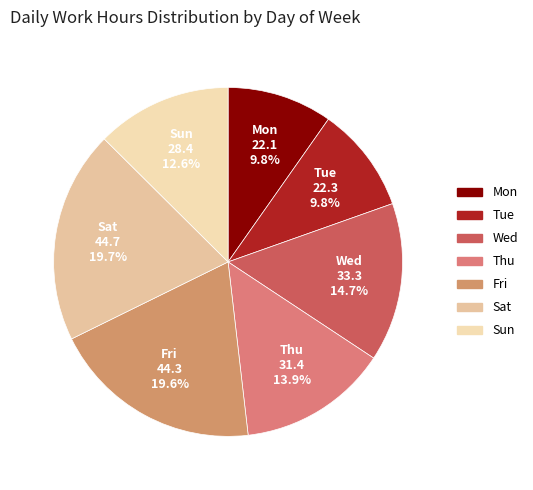

Is there a majority slice in this chart?

No